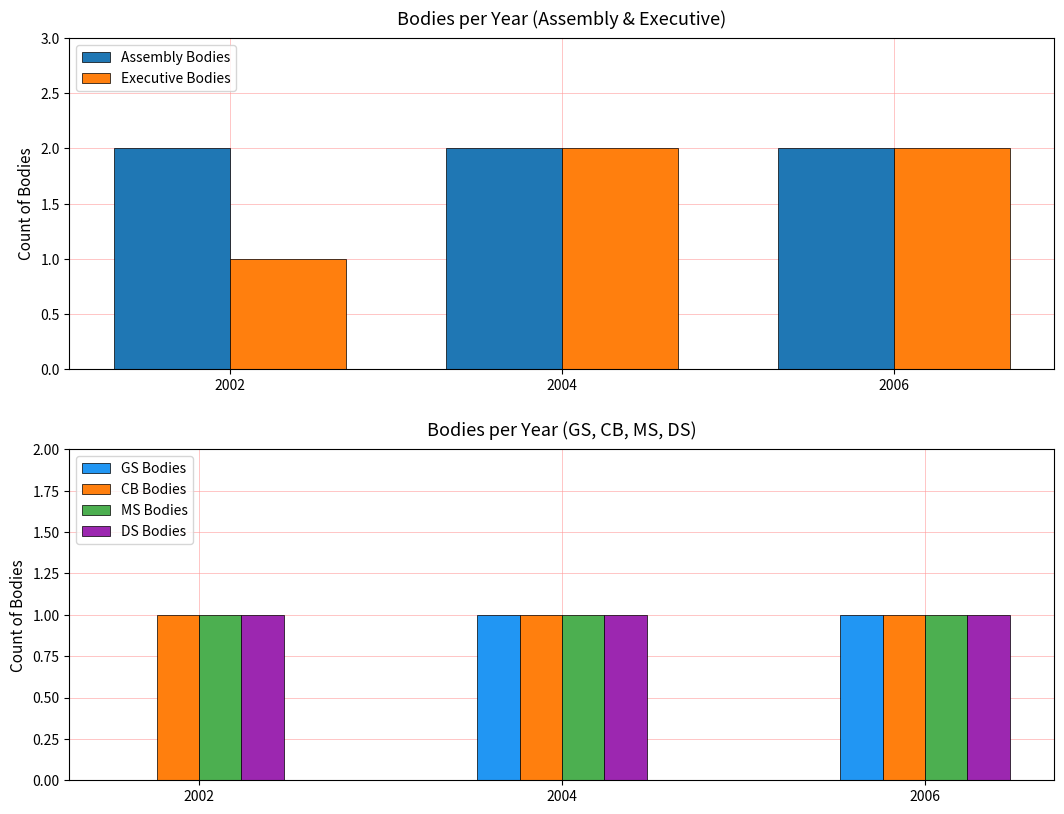

What is the value of the Executive Bodies bar at the 3rd from the left?

2